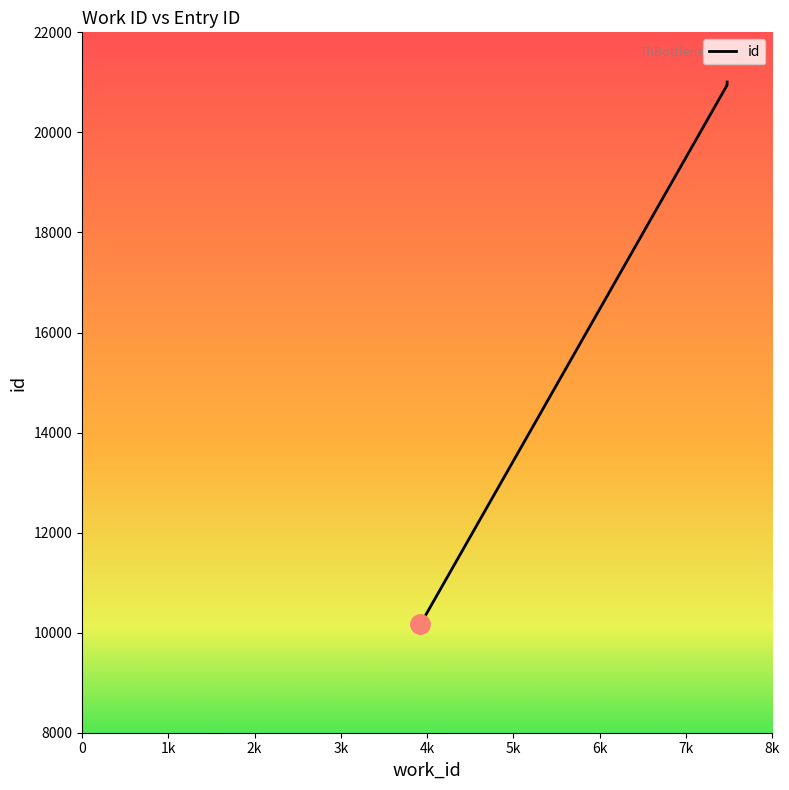

Which category has the highest value across all series?

7476